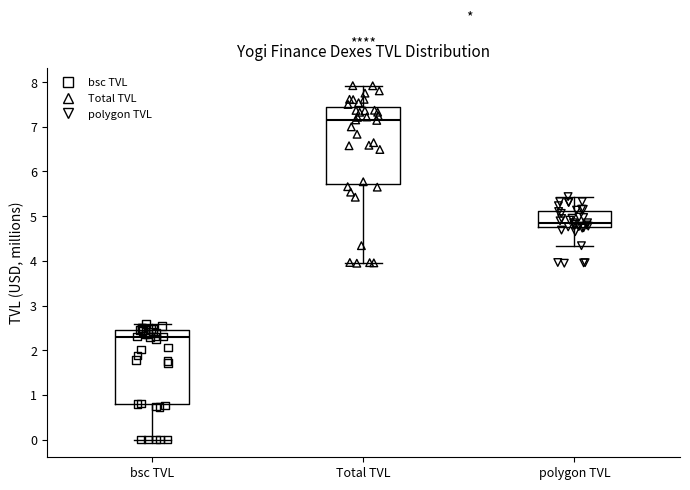

Which box has the highest median line?

Total TVL